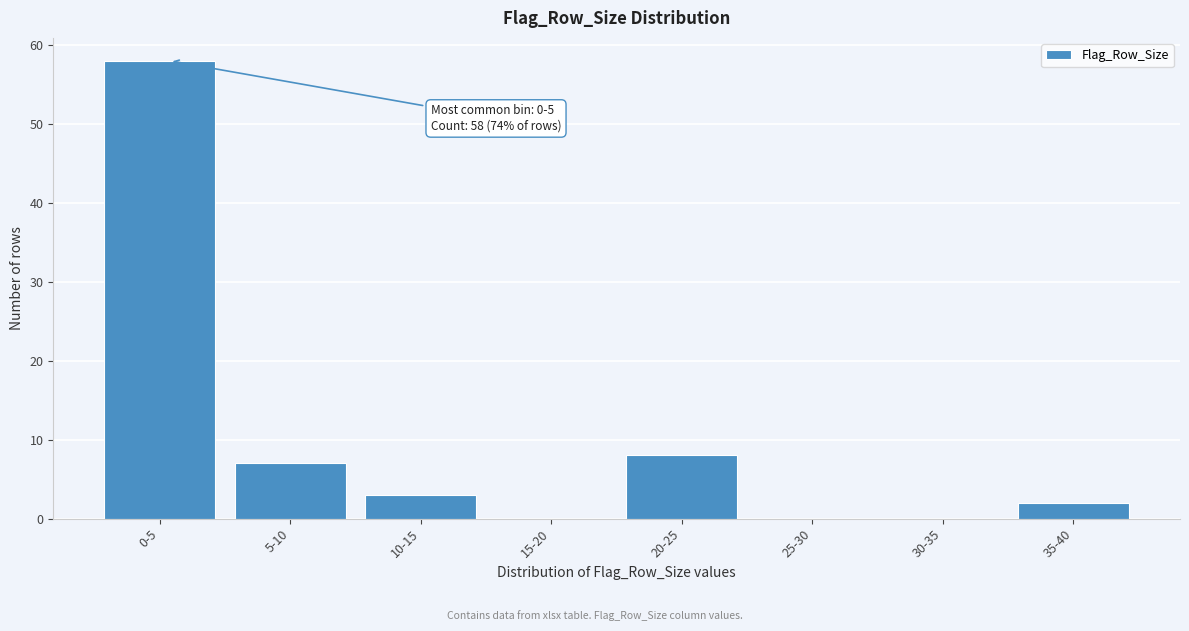

Reading left to right, transcribe all the data shown in this chart.

0-5=58	5-10=7	10-15=3	15-20=0	20-25=8	25-30=0	30-35=0	35-40=2